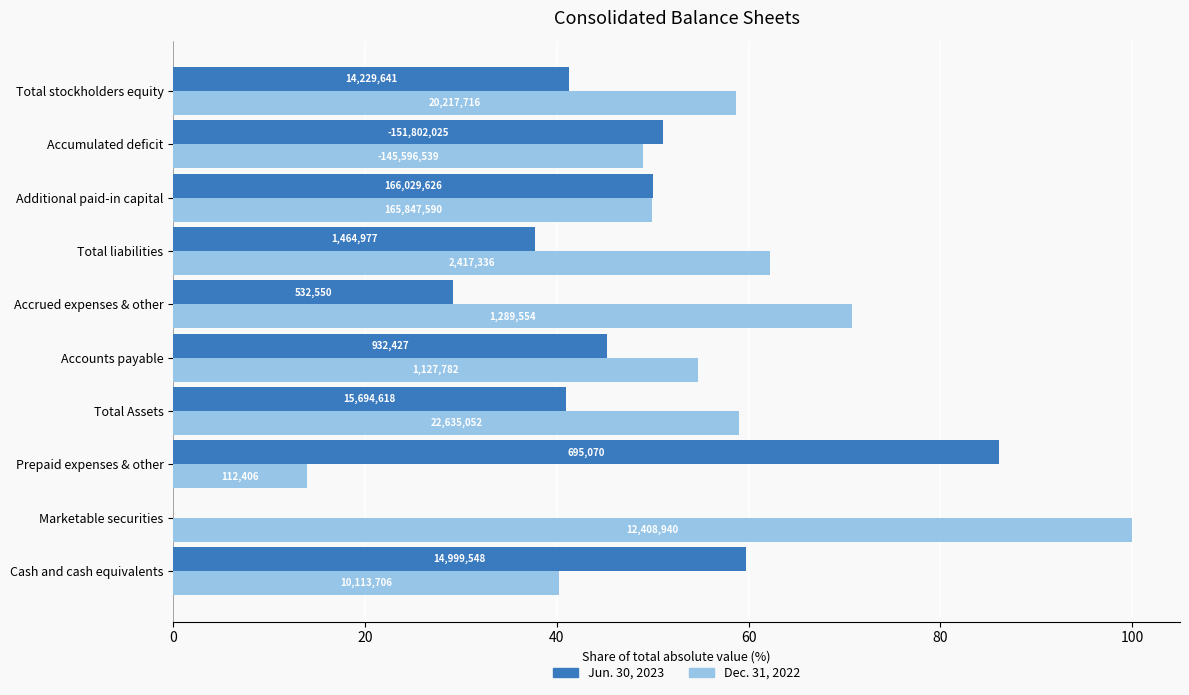

What are all the series names shown in the legend?

Jun. 30, 2023, Dec. 31, 2022